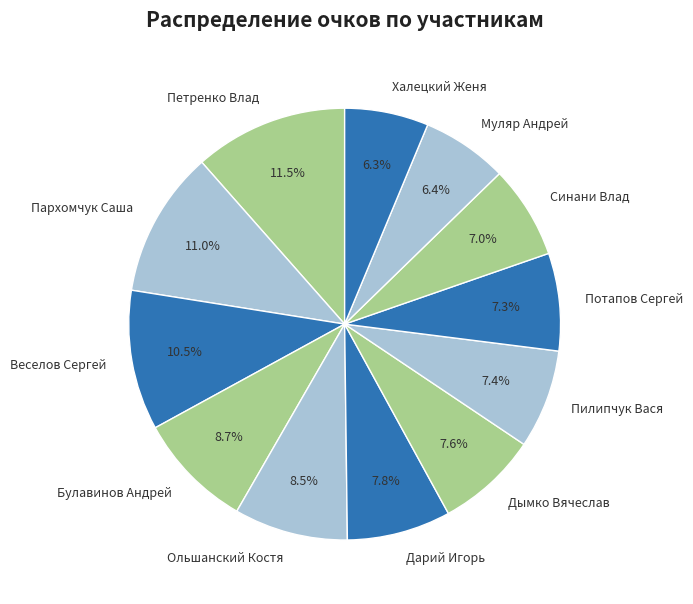

Does any single category account for the majority?

No